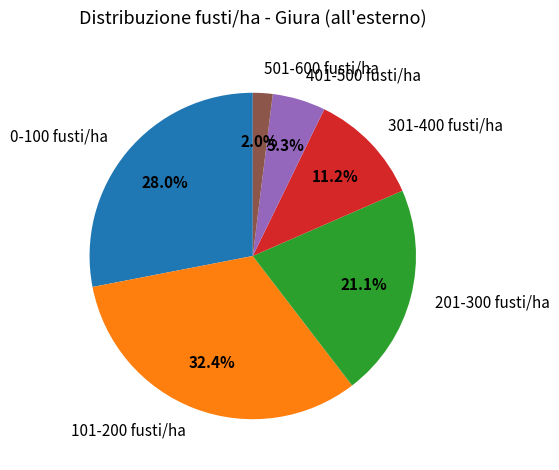

Count the number of slices in the pie.

6